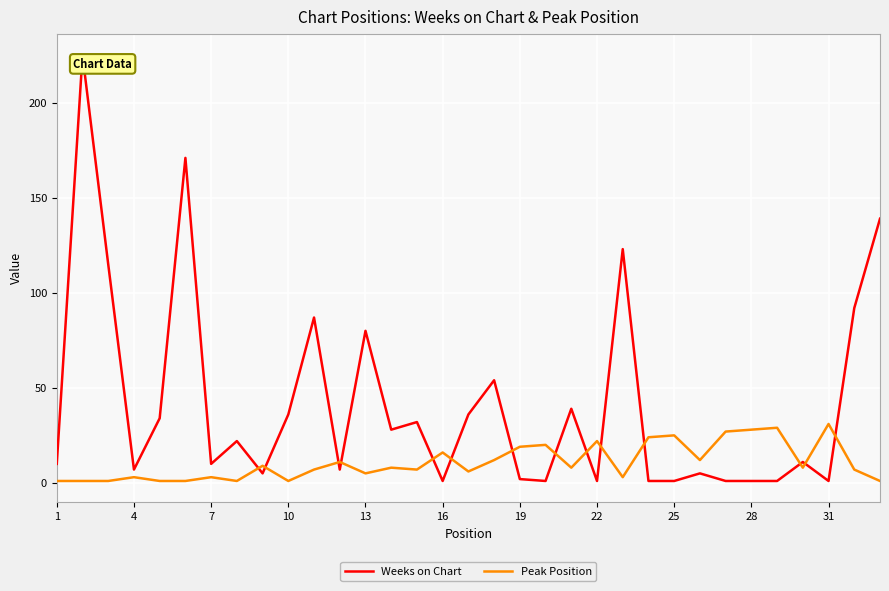

At how many categories does at least one series exceed 173?

1